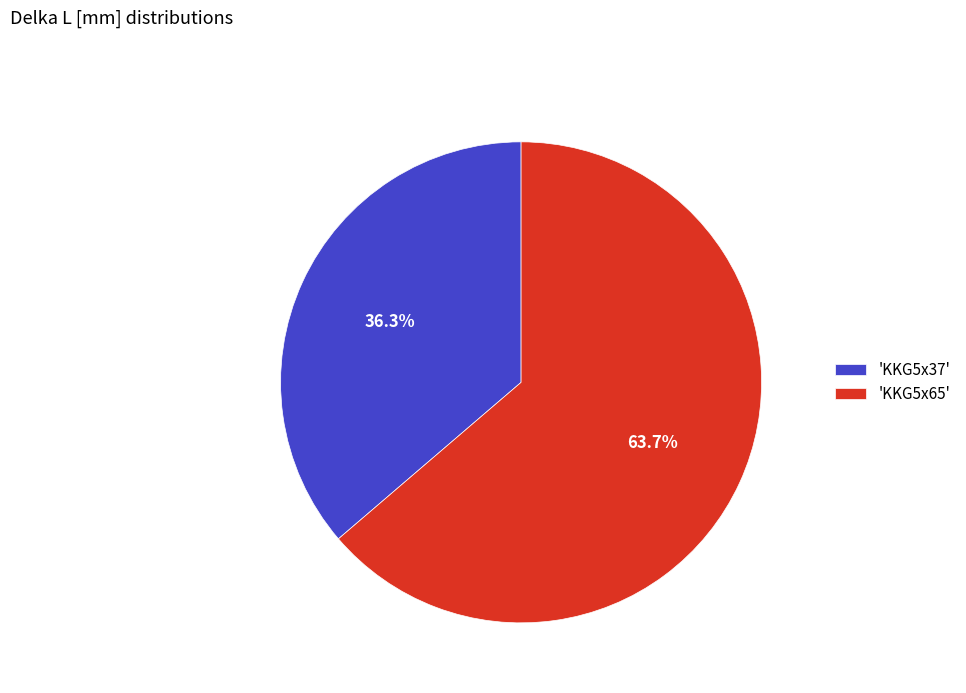

Does 'KKG5x37' represent more than half of the total?

No